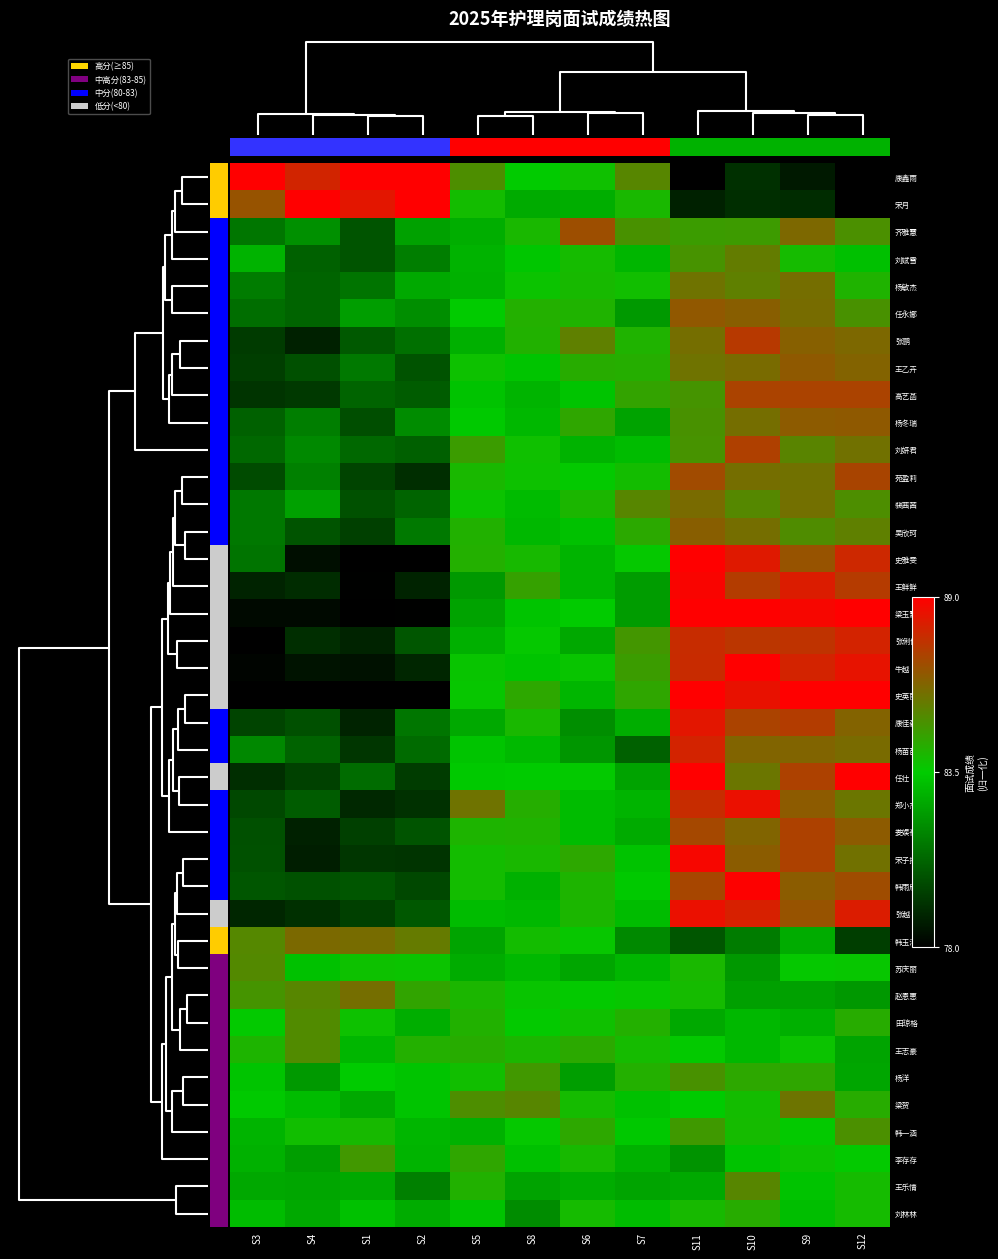

Reading left to right, transcribe all the data shown in this chart.

康鑫雨: S3=1.0	S4=0.9	S1=1.0	S2=1.0	S5=0.6	S8=0.5	S6=0.5	S7=0.7	S11=0.0	S10=0.1	S9=0.1	S12=0.0
宋月: S3=0.8	S4=1.0	S1=0.9	S2=1.0	S5=0.5	S8=0.4	S6=0.4	S7=0.6	S11=0.1	S10=0.1	S9=0.1	S12=0.0
齐雅慧: S3=0.3	S4=0.4	S1=0.2	S2=0.4	S5=0.4	S8=0.5	S6=0.8	S7=0.6	S11=0.6	S10=0.6	S9=0.7	S12=0.6
刘娬雪: S3=0.4	S4=0.2	S1=0.2	S2=0.3	S5=0.4	S8=0.5	S6=0.5	S7=0.4	S11=0.6	S10=0.7	S9=0.5	S12=0.5
杨敏杰: S3=0.3	S4=0.2	S1=0.3	S2=0.4	S5=0.4	S8=0.5	S6=0.5	S7=0.5	S11=0.7	S10=0.7	S9=0.7	S12=0.6
任永娜: S3=0.3	S4=0.2	S1=0.4	S2=0.4	S5=0.5	S8=0.6	S6=0.6	S7=0.4	S11=0.8	S10=0.8	S9=0.7	S12=0.6
张鹏: S3=0.1	S4=0.1	S1=0.2	S2=0.3	S5=0.4	S8=0.6	S6=0.7	S7=0.6	S11=0.7	S10=0.9	S9=0.8	S12=0.7
王乙卉: S3=0.2	S4=0.2	S1=0.3	S2=0.2	S5=0.5	S8=0.5	S6=0.6	S7=0.6	S11=0.7	S10=0.7	S9=0.8	S12=0.8
高艺菡: S3=0.1	S4=0.1	S1=0.2	S2=0.2	S5=0.5	S8=0.4	S6=0.5	S7=0.6	S11=0.6	S10=0.8	S9=0.8	S12=0.8
杨冬瑞: S3=0.2	S4=0.3	S1=0.2	S2=0.3	S5=0.5	S8=0.5	S6=0.6	S7=0.4	S11=0.6	S10=0.7	S9=0.8	S12=0.8
刘妍君: S3=0.3	S4=0.3	S1=0.3	S2=0.2	S5=0.6	S8=0.5	S6=0.4	S7=0.5	S11=0.6	S10=0.8	S9=0.7	S12=0.7
苑盈莉: S3=0.2	S4=0.3	S1=0.2	S2=0.1	S5=0.6	S8=0.5	S6=0.5	S7=0.5	S11=0.8	S10=0.7	S9=0.7	S12=0.8
裴茜茜: S3=0.3	S4=0.4	S1=0.2	S2=0.2	S5=0.5	S8=0.5	S6=0.6	S7=0.7	S11=0.7	S10=0.7	S9=0.7	S12=0.7
吴欣珂: S3=0.3	S4=0.2	S1=0.2	S2=0.3	S5=0.6	S8=0.5	S6=0.5	S7=0.6	S11=0.8	S10=0.7	S9=0.7	S12=0.7
史雅雯: S3=0.3	S4=0.0	S1=0.0	S2=0.0	S5=0.6	S8=0.5	S6=0.4	S7=0.5	S11=1.0	S10=0.9	S9=0.8	S12=0.9
王鲜鲜: S3=0.1	S4=0.1	S1=0.0	S2=0.1	S5=0.4	S8=0.6	S6=0.4	S7=0.4	S11=1.0	S10=0.8	S9=0.9	S12=0.9
梁玉慧: S3=0.0	S4=0.0	S1=0.0	S2=0.0	S5=0.4	S8=0.5	S6=0.5	S7=0.4	S11=1.0	S10=1.0	S9=1.0	S12=1.0
张俐俐: S3=0.0	S4=0.1	S1=0.1	S2=0.2	S5=0.4	S8=0.5	S6=0.4	S7=0.6	S11=0.9	S10=0.9	S9=0.9	S12=0.9
牛越: S3=0.0	S4=0.0	S1=0.0	S2=0.1	S5=0.5	S8=0.5	S6=0.5	S7=0.6	S11=0.9	S10=1.0	S9=0.9	S12=1.0
史英丽: S3=0.0	S4=0.0	S1=0.0	S2=0.0	S5=0.5	S8=0.6	S6=0.4	S7=0.6	S11=1.0	S10=1.0	S9=1.0	S12=1.0
康佳淼: S3=0.2	S4=0.2	S1=0.1	S2=0.3	S5=0.4	S8=0.6	S6=0.4	S7=0.4	S11=0.9	S10=0.8	S9=0.9	S12=0.8
杨苗苗: S3=0.3	S4=0.2	S1=0.1	S2=0.3	S5=0.5	S8=0.5	S6=0.4	S7=0.2	S11=0.9	S10=0.8	S9=0.8	S12=0.7
任壮: S3=0.1	S4=0.2	S1=0.3	S2=0.1	S5=0.5	S8=0.5	S6=0.5	S7=0.4	S11=1.0	S10=0.7	S9=0.8	S12=1.0
郑小杰: S3=0.2	S4=0.2	S1=0.1	S2=0.1	S5=0.7	S8=0.6	S6=0.5	S7=0.4	S11=0.9	S10=1.0	S9=0.8	S12=0.7
娄娱祯: S3=0.2	S4=0.1	S1=0.2	S2=0.2	S5=0.6	S8=0.6	S6=0.5	S7=0.4	S11=0.8	S10=0.8	S9=0.8	S12=0.8
宋子扬: S3=0.2	S4=0.1	S1=0.1	S2=0.1	S5=0.5	S8=0.5	S6=0.6	S7=0.5	S11=1.0	S10=0.8	S9=0.8	S12=0.7
韩雨欣: S3=0.2	S4=0.2	S1=0.2	S2=0.2	S5=0.5	S8=0.4	S6=0.6	S7=0.5	S11=0.8	S10=1.0	S9=0.8	S12=0.8
张越: S3=0.1	S4=0.1	S1=0.2	S2=0.2	S5=0.5	S8=0.5	S6=0.6	S7=0.5	S11=1.0	S10=0.9	S9=0.8	S12=0.9
韩玉洁: S3=0.7	S4=0.7	S1=0.7	S2=0.7	S5=0.4	S8=0.5	S6=0.5	S7=0.3	S11=0.2	S10=0.3	S9=0.4	S12=0.2
苏庆丽: S3=0.7	S4=0.5	S1=0.5	S2=0.5	S5=0.4	S8=0.5	S6=0.4	S7=0.4	S11=0.5	S10=0.4	S9=0.5	S12=0.5
赵恩惠: S3=0.6	S4=0.7	S1=0.7	S2=0.6	S5=0.6	S8=0.5	S6=0.5	S7=0.5	S11=0.5	S10=0.4	S9=0.4	S12=0.4
田琼格: S3=0.5	S4=0.7	S1=0.5	S2=0.4	S5=0.6	S8=0.5	S6=0.5	S7=0.6	S11=0.4	S10=0.5	S9=0.4	S12=0.6
王志豪: S3=0.6	S4=0.7	S1=0.4	S2=0.6	S5=0.6	S8=0.6	S6=0.6	S7=0.5	S11=0.5	S10=0.4	S9=0.5	S12=0.4
杨洋: S3=0.5	S4=0.4	S1=0.5	S2=0.5	S5=0.5	S8=0.6	S6=0.4	S7=0.6	S11=0.6	S10=0.6	S9=0.6	S12=0.4
梁贺: S3=0.5	S4=0.5	S1=0.4	S2=0.5	S5=0.7	S8=0.7	S6=0.5	S7=0.5	S11=0.5	S10=0.5	S9=0.7	S12=0.6
韩一涵: S3=0.4	S4=0.5	S1=0.5	S2=0.4	S5=0.4	S8=0.5	S6=0.6	S7=0.5	S11=0.6	S10=0.5	S9=0.5	S12=0.6
李存存: S3=0.4	S4=0.4	S1=0.6	S2=0.4	S5=0.6	S8=0.5	S6=0.5	S7=0.4	S11=0.4	S10=0.5	S9=0.5	S12=0.5
王乐情: S3=0.4	S4=0.4	S1=0.4	S2=0.3	S5=0.6	S8=0.4	S6=0.4	S7=0.4	S11=0.4	S10=0.7	S9=0.5	S12=0.5
刘林林: S3=0.5	S4=0.4	S1=0.5	S2=0.4	S5=0.5	S8=0.3	S6=0.5	S7=0.5	S11=0.5	S10=0.6	S9=0.5	S12=0.5